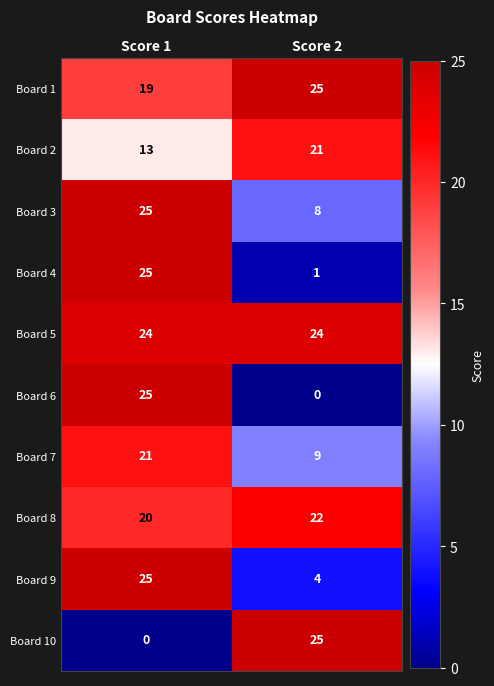

Is it true that Board 5 equals 12 at Score 1?

False